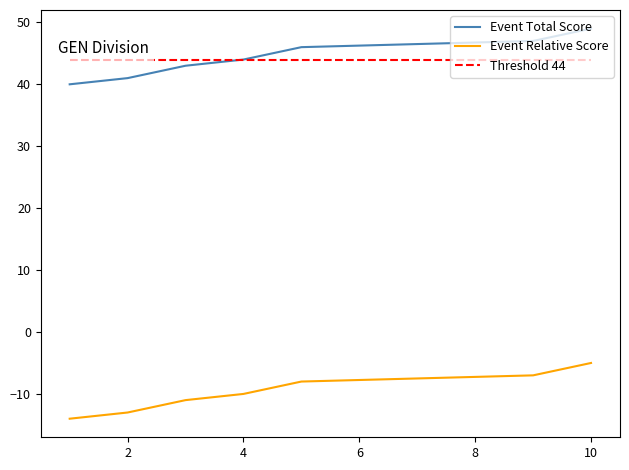

The Threshold 44 series shows 44 at 8. True or false?

True